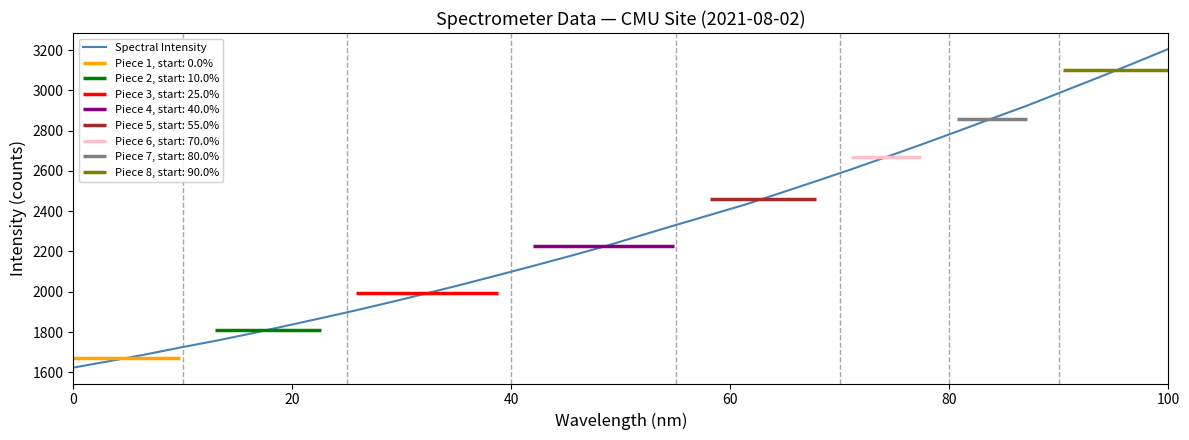

What is the lowest value of the Spectral Intensity series?

1623.4